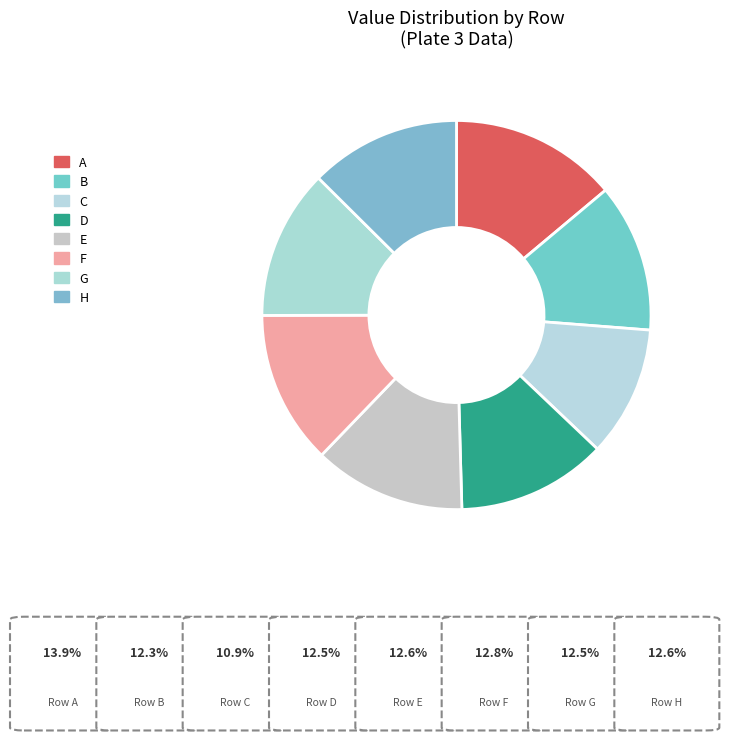

Rank the categories by value from highest to lowest.

A, F, E, H, G, D, B, C